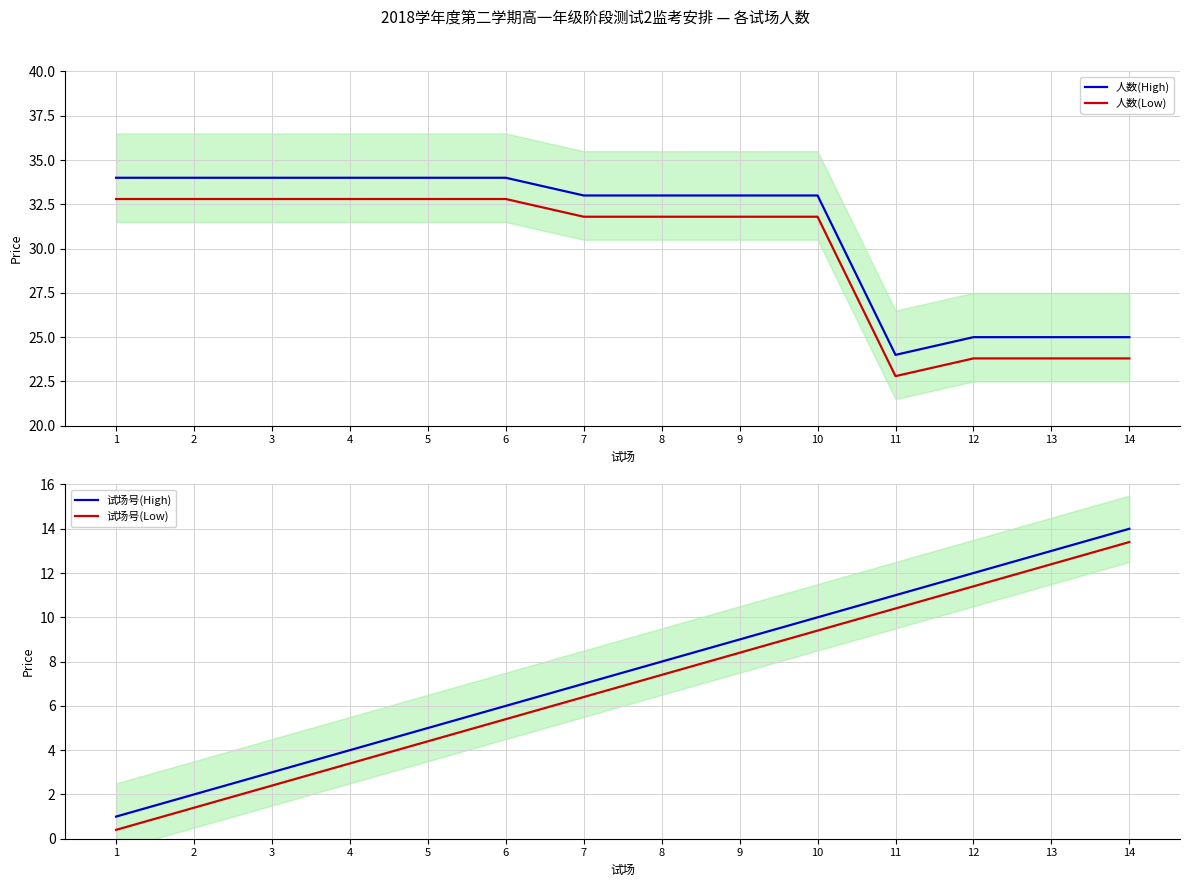

True or false: 试场号(Low) and 人数(High) intersect in this chart.

False